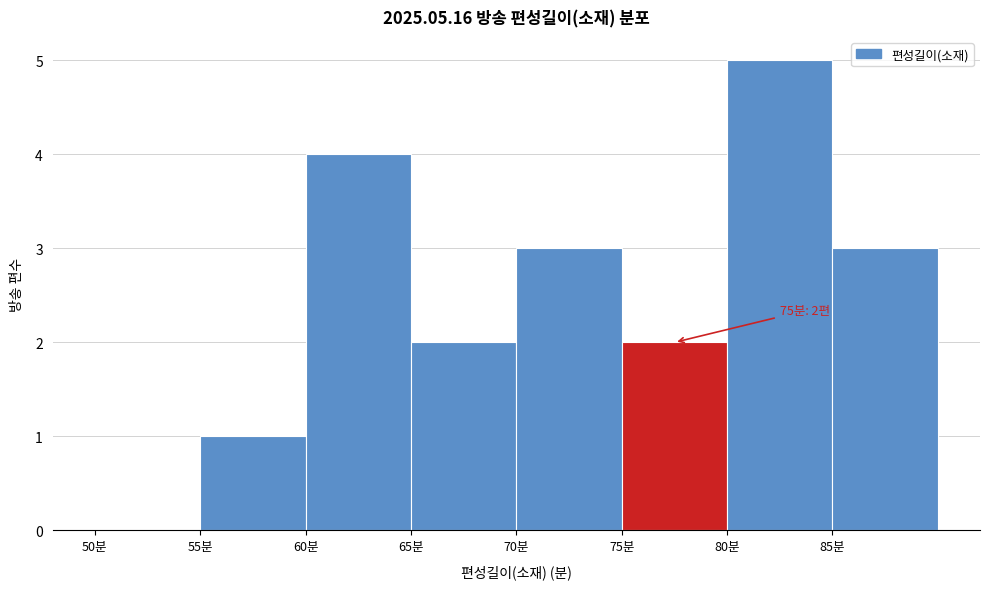

Which range on the x-axis has the tallest bar?

80 to 85